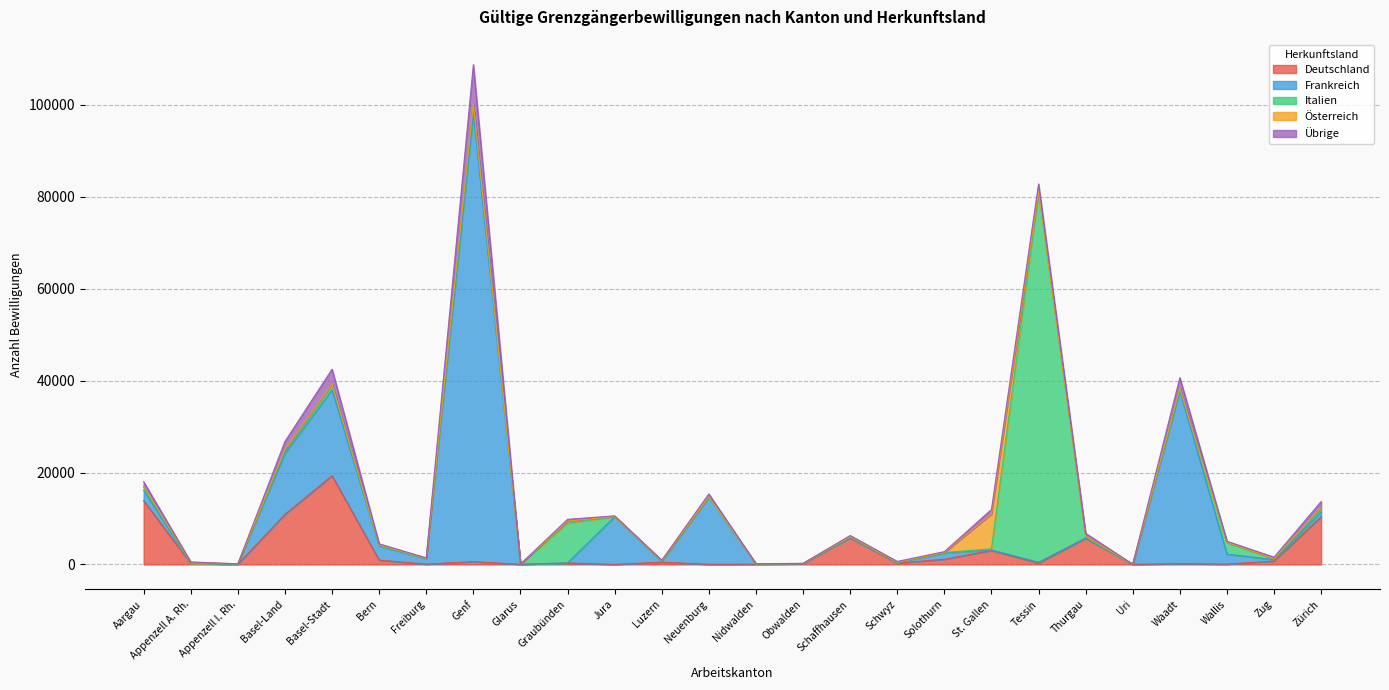

True or false: Österreich has more than 1 interior local peaks.

True